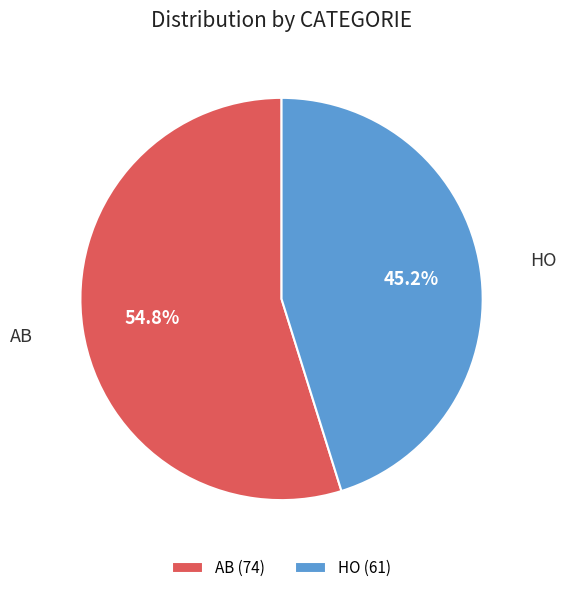

To the nearest percent, what is the difference between the HO and AB slice percentages?

10%